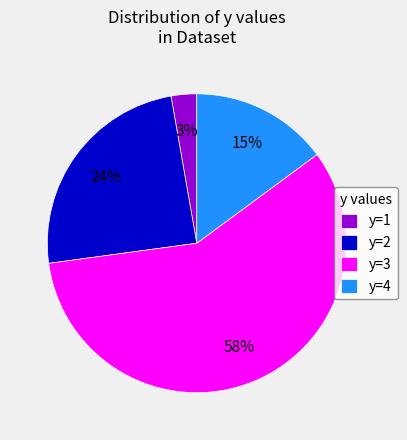

Do y=2 and y=4 together represent more than half of the pie?

No